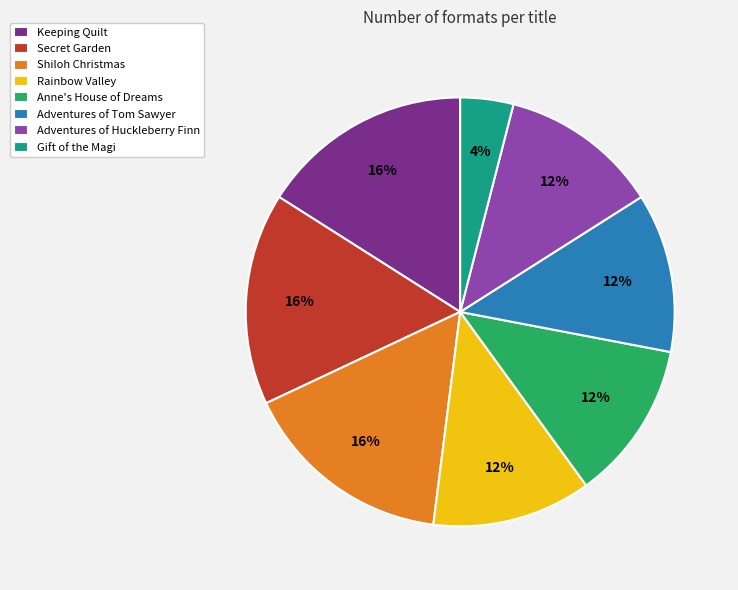

Is there any slice that represents more than half of the pie?

No